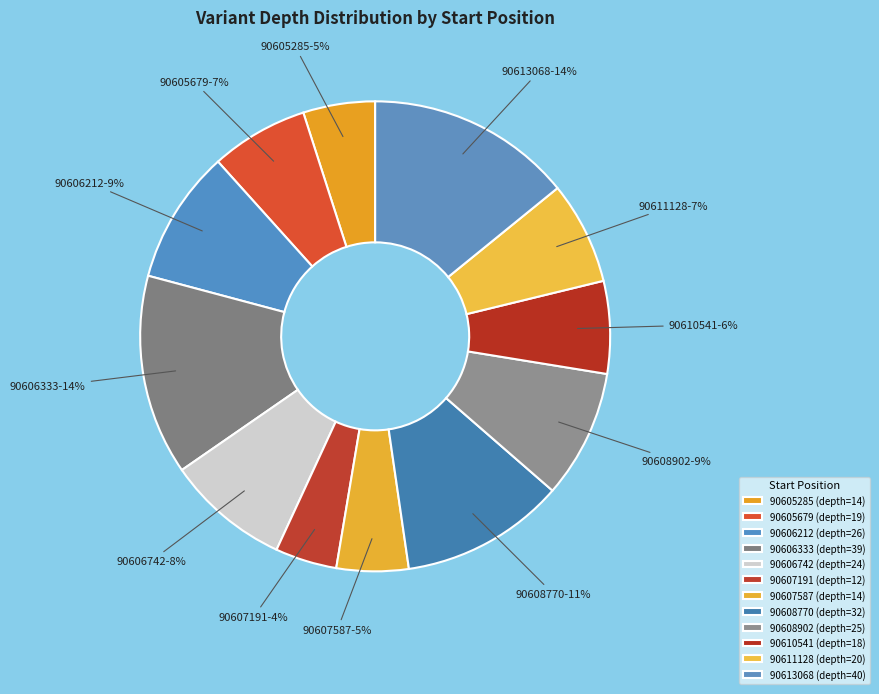

What percentage is the 90611128 slice, to the nearest percent?

7%